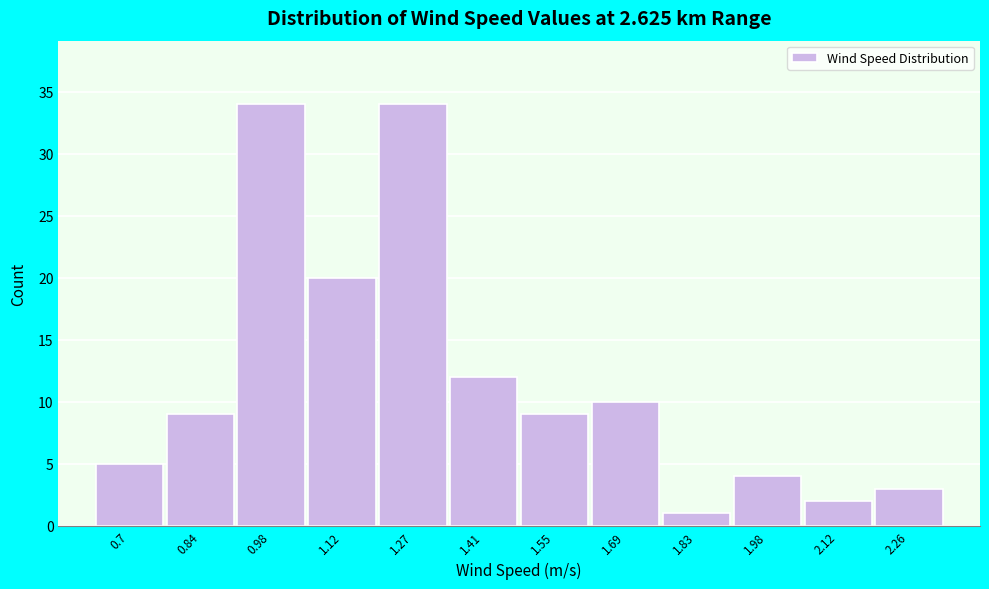

Reading left to right, transcribe all the data shown in this chart.

0.7=5	0.84=9	0.98=34	1.12=20	1.27=34	1.41=12	1.55=9	1.69=10	1.83=1	1.98=4	2.12=2	2.26=3